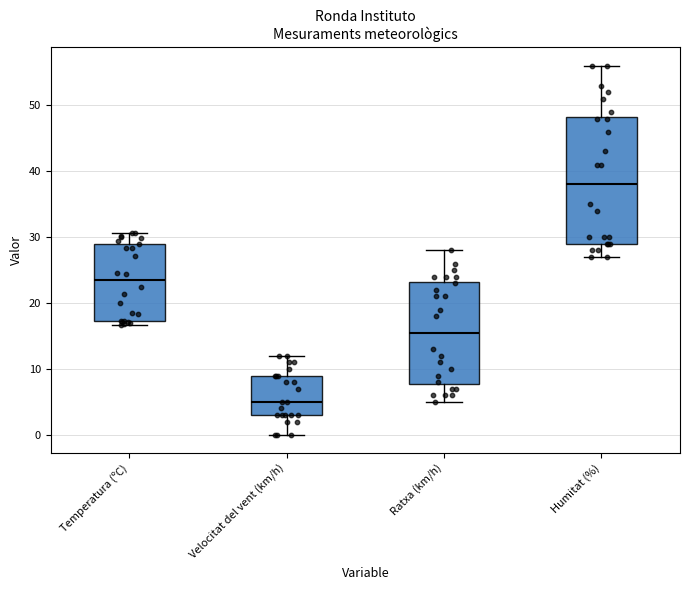

Which box has the lowest median line?

Velocitat del vent (km/h)